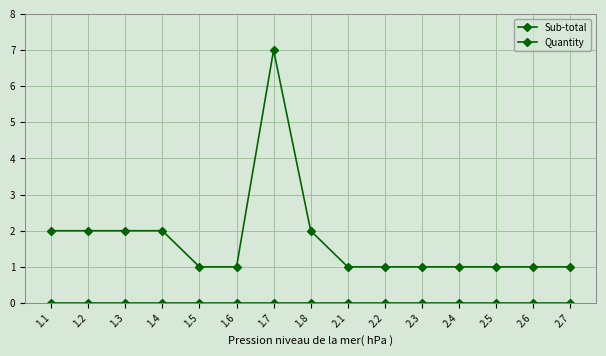

What is the label of the 1st point from the right?

2.7